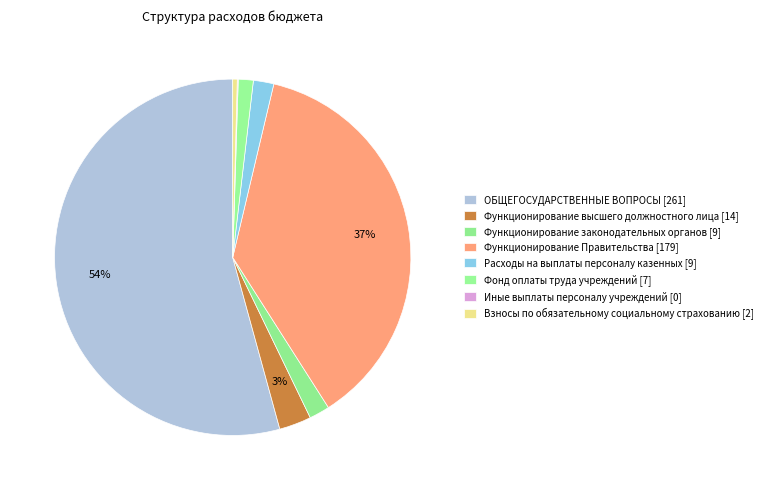

Count the number of slices in the pie.

8